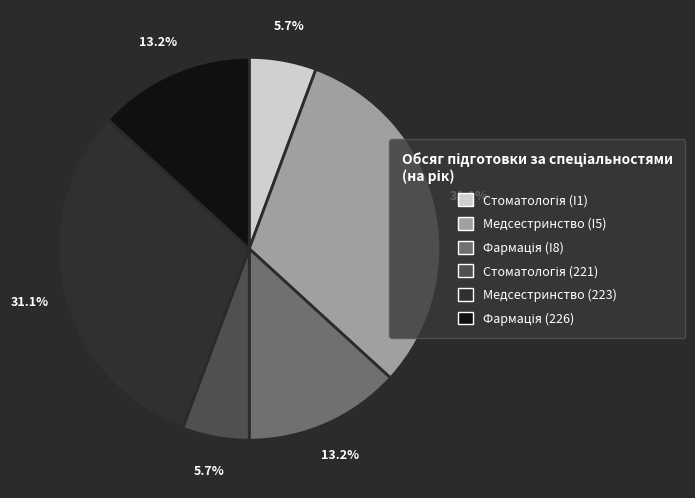

Does any single category account for the majority?

No